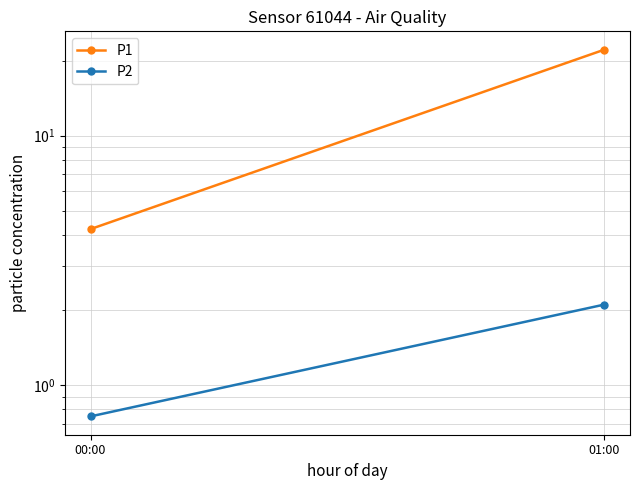

What is the difference between the maximum and minimum values in the P2 series?

1.4